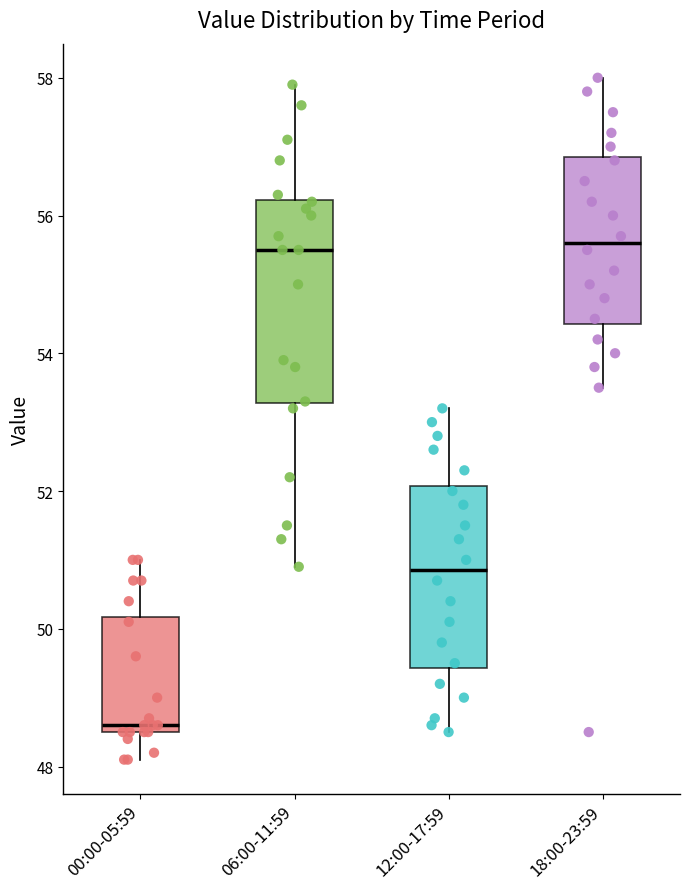

Where is the upper edge of the box for 12:00-17:59 on the y-axis? The values are not printed on the chart, so give them approximately, as read against the axis.

52.0